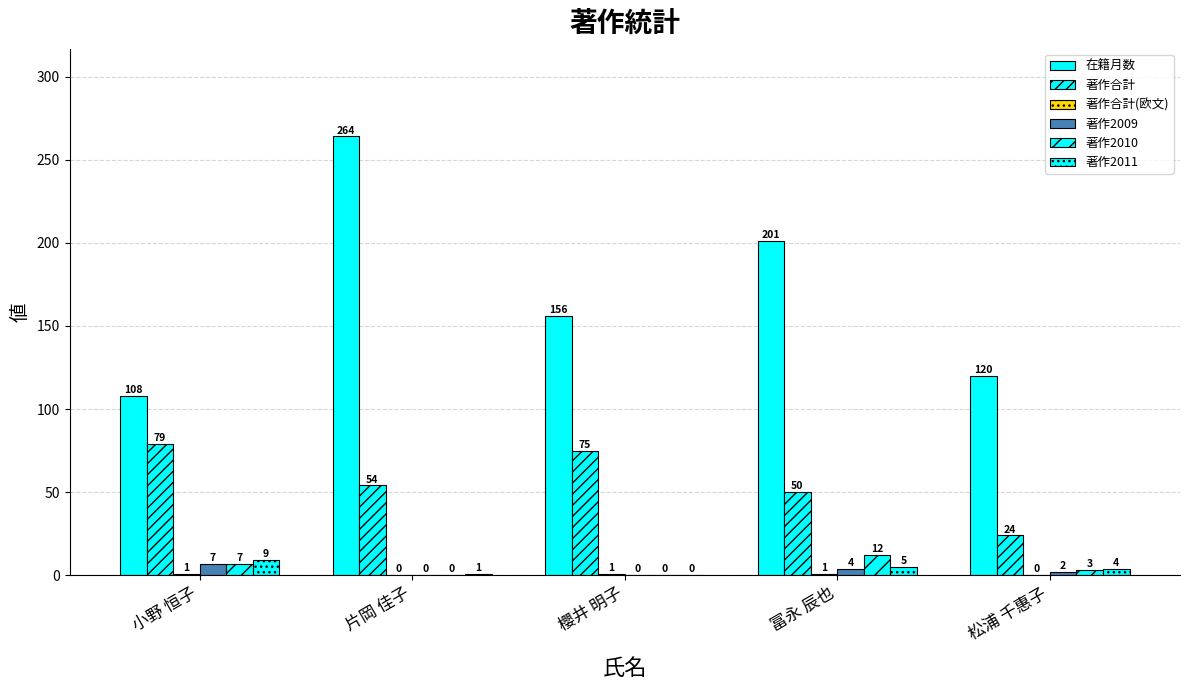

Reading right to left, transcribe all the data shown in this chart.

在籍月数: 松浦 千惠子=120	冨永 辰也=201	櫻井 明子=156	片岡 佳子=264	小野 恒子=108
著作合計: 松浦 千惠子=24	冨永 辰也=50	櫻井 明子=75	片岡 佳子=54	小野 恒子=79
著作合計(欧文): 松浦 千惠子=0	冨永 辰也=1	櫻井 明子=1	片岡 佳子=0	小野 恒子=1
著作2009: 松浦 千惠子=2	冨永 辰也=4	櫻井 明子=0	片岡 佳子=0	小野 恒子=7
著作2010: 松浦 千惠子=3	冨永 辰也=12	櫻井 明子=0	片岡 佳子=0	小野 恒子=7
著作2011: 松浦 千惠子=4	冨永 辰也=5	櫻井 明子=0	片岡 佳子=1	小野 恒子=9